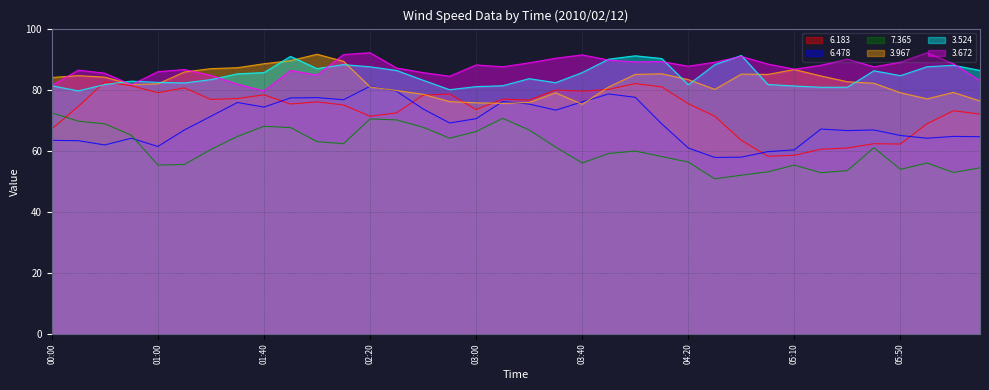

What is the value of the 3.524 point at the 7th from the left?

83.3